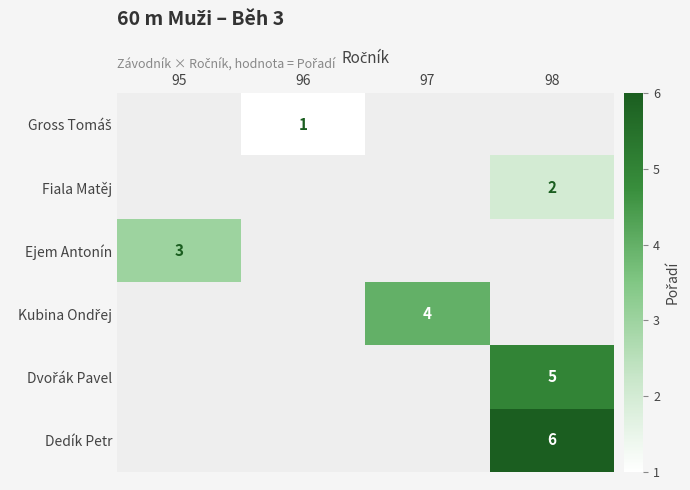

How many categories are shown in the chart?

4